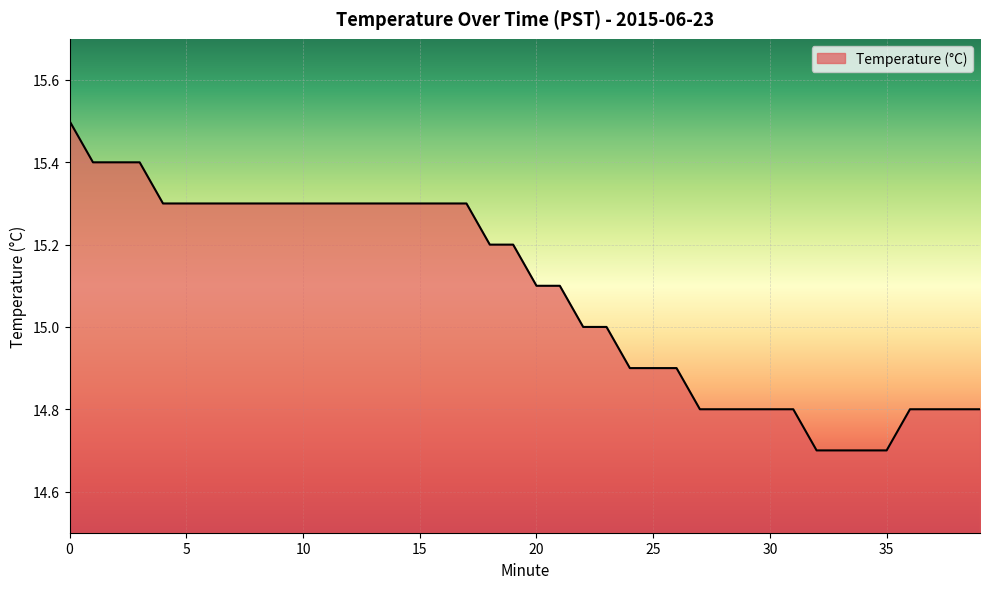

What is the maximum value shown in the chart?

15.5